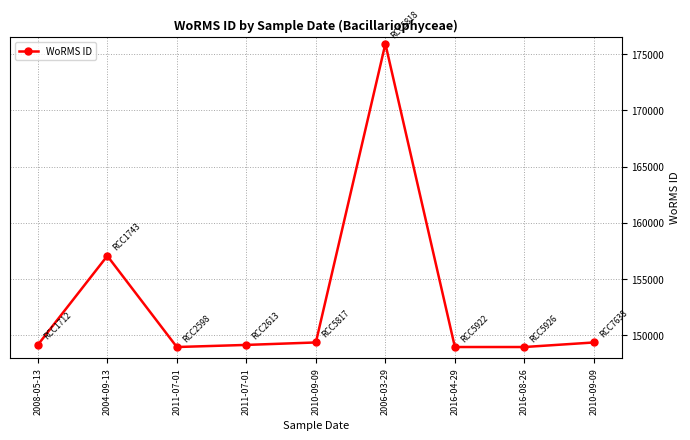

Reading left to right, list all the values displayed in this chart.

2008-05-13=149139	2004-09-13=157059	2011-07-01=148952	2011-07-01=149139	2010-09-09=149358	2006-03-29=175928	2016-04-29=148952	2016-08-26=148952	2010-09-09=149358